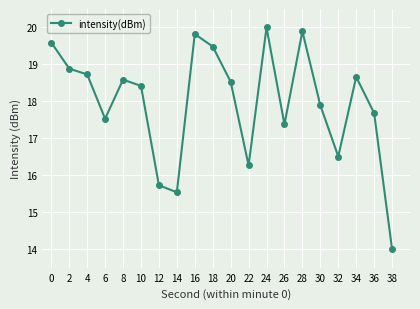

Reading right to left, transcribe all the data shown in this chart.

38=14.0	36=17.7	34=18.7	32=16.5	30=17.9	28=19.9	26=17.4	24=20.0	22=16.3	20=18.5	18=19.5	16=19.8	14=15.5	12=15.7	10=18.4	8=18.6	6=17.5	4=18.7	2=18.9	0=19.6